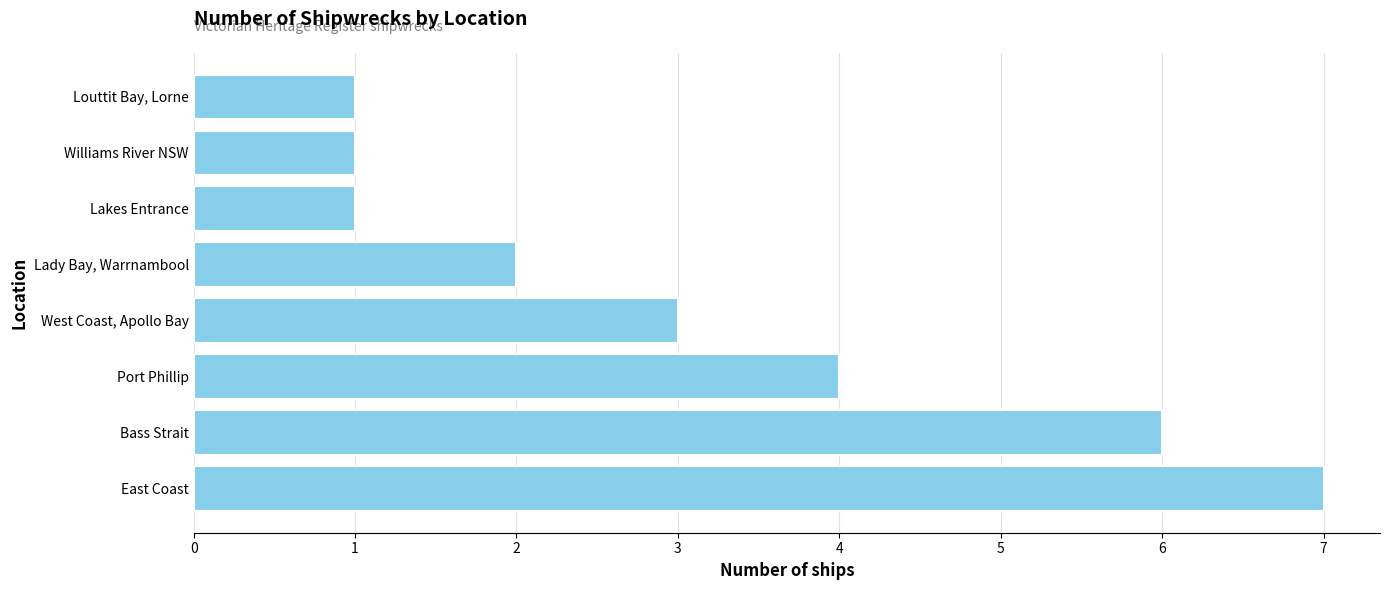

Between Williams River NSW and East Coast, which is larger?

East Coast